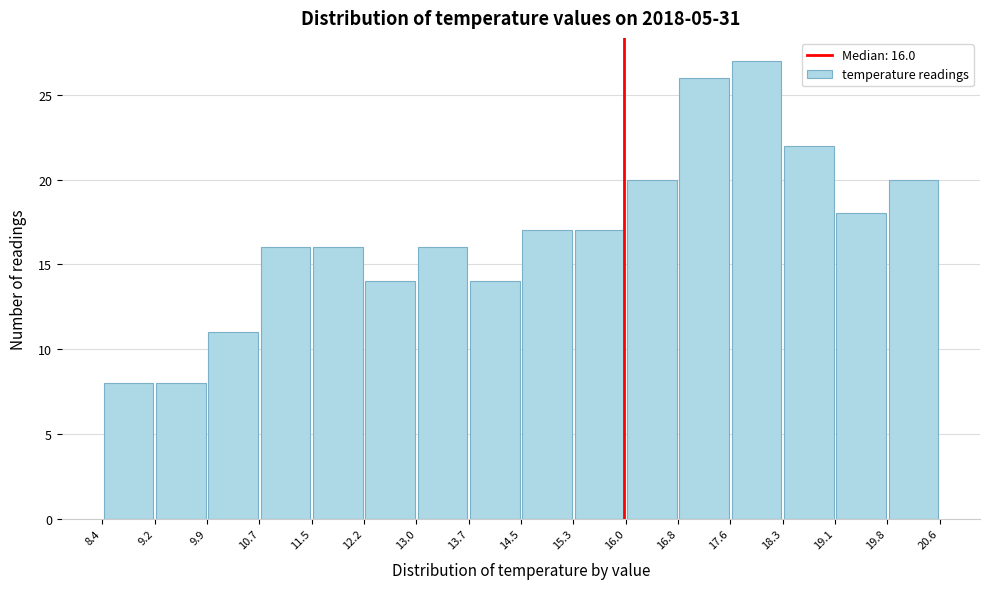

Over which range of the x-axis is the bar tallest?

17.6 to 18.3